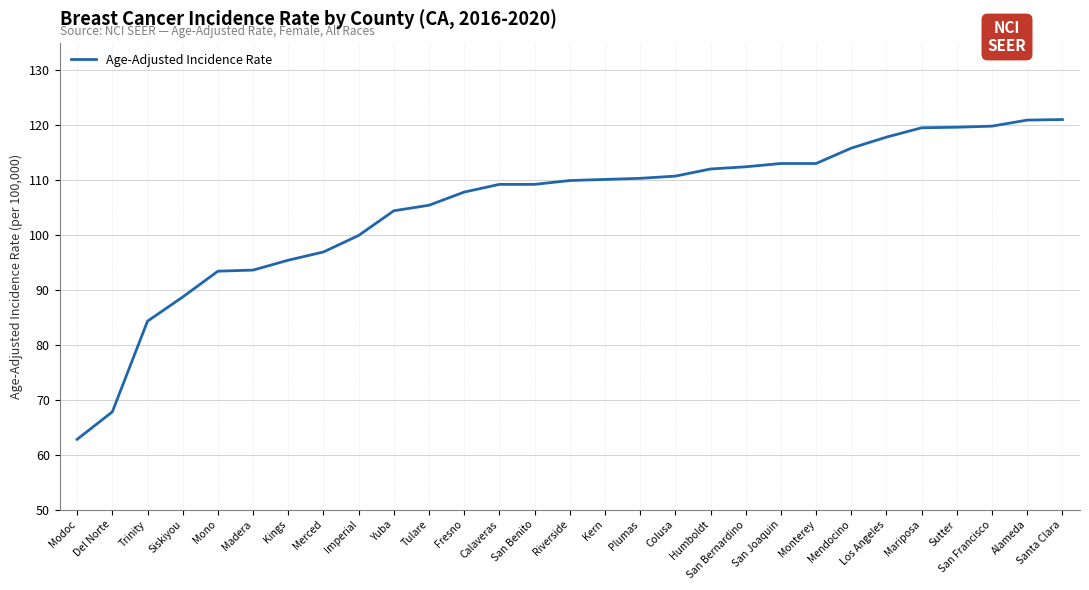

True or false: the data shows 117.6 at Del Norte.

False